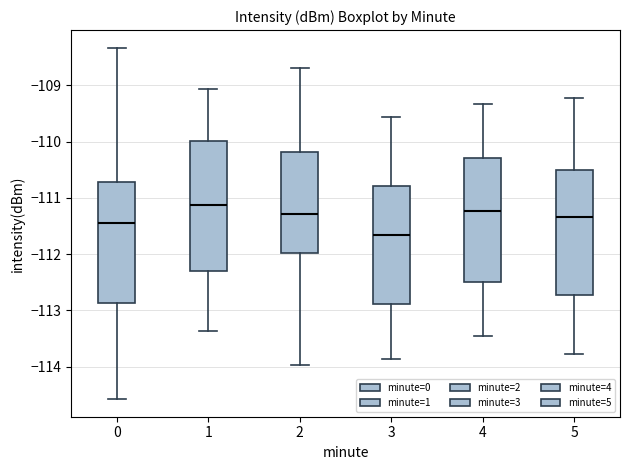

Which box's median line is the lowest?

3